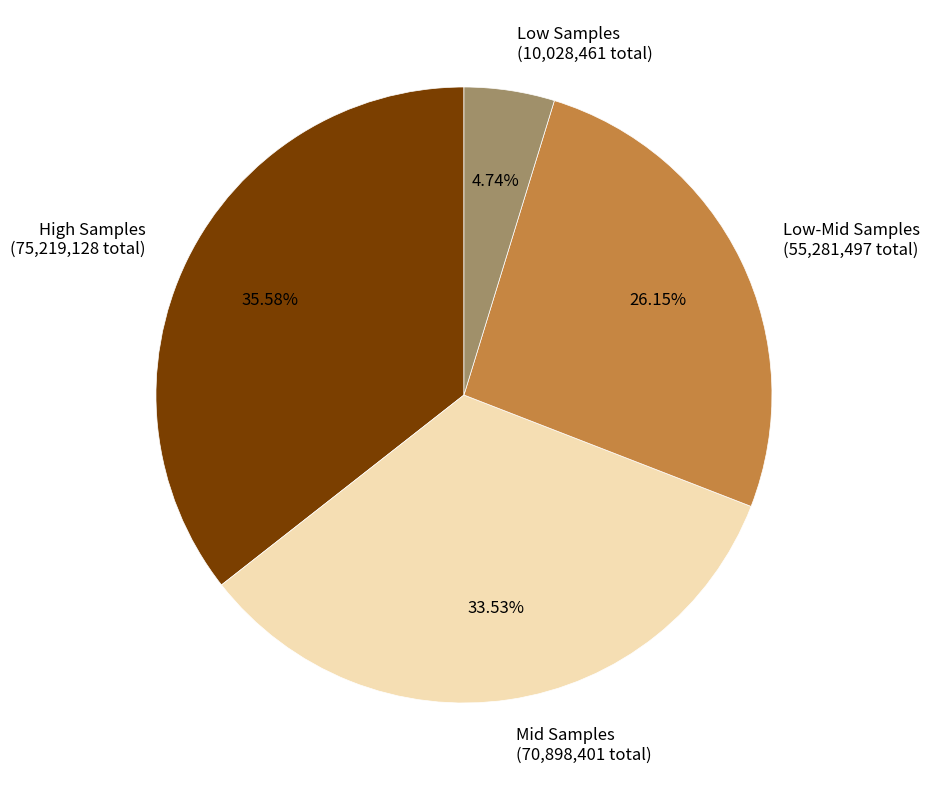

Rank the categories by value from highest to lowest.

High Samples (75,219,128 total), Mid Samples (70,898,401 total), Low-Mid Samples (55,281,497 total), Low Samples (10,028,461 total)